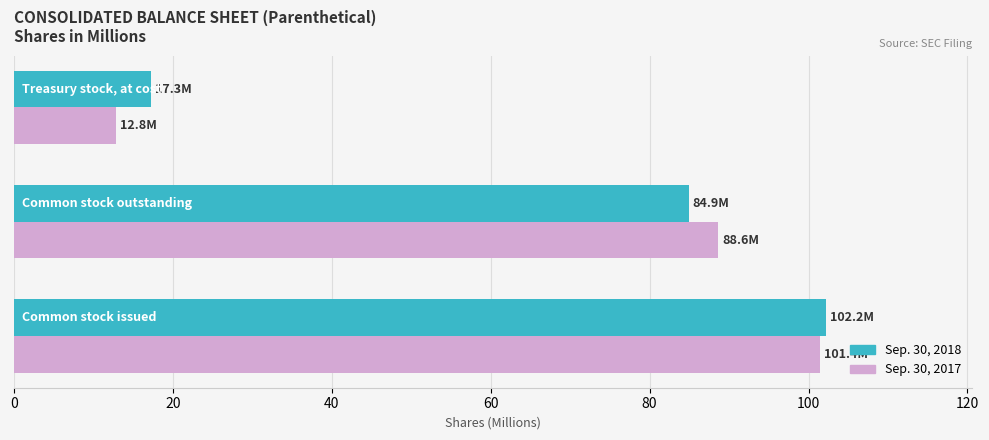

What is the smallest value displayed?

12.8